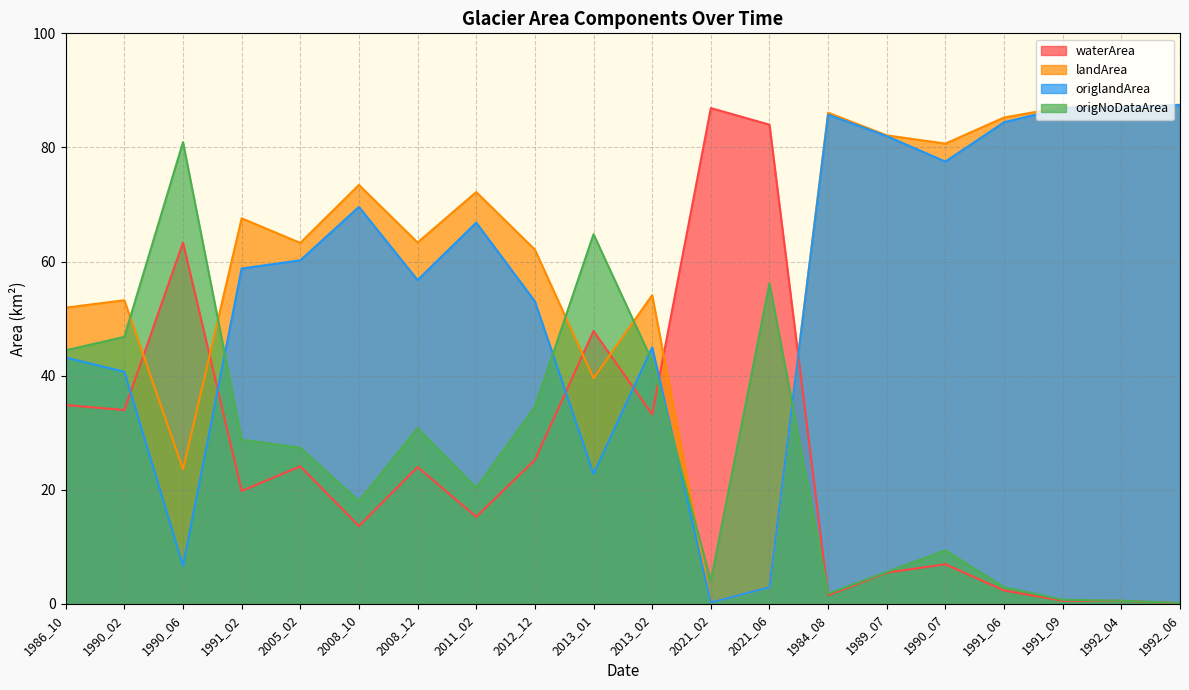

At how many categories does at least one series exceed 63?

16